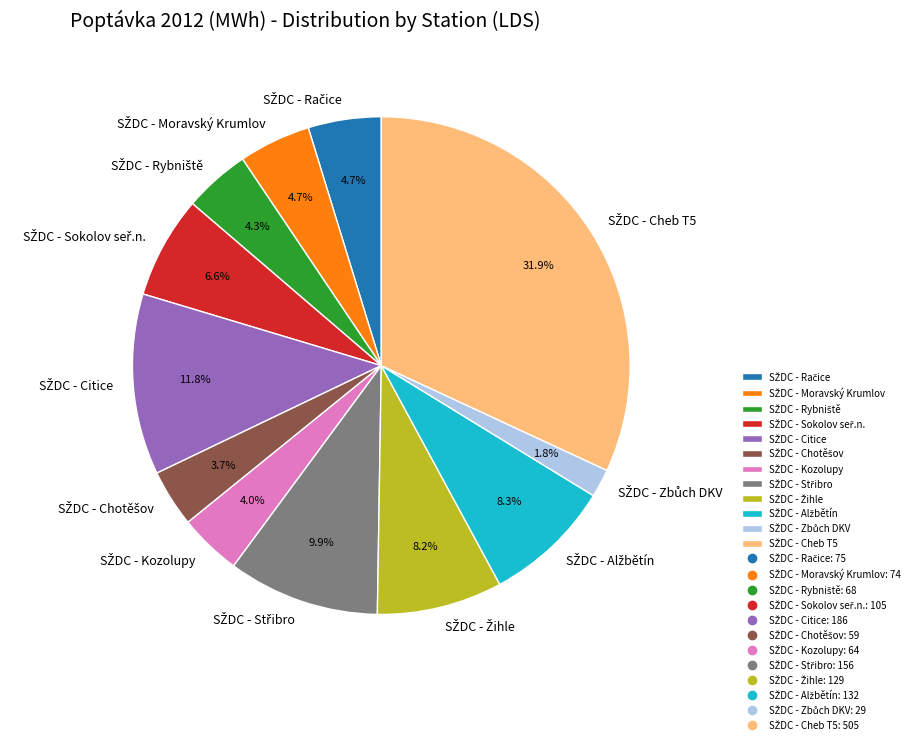

Is there a majority slice in this chart?

No